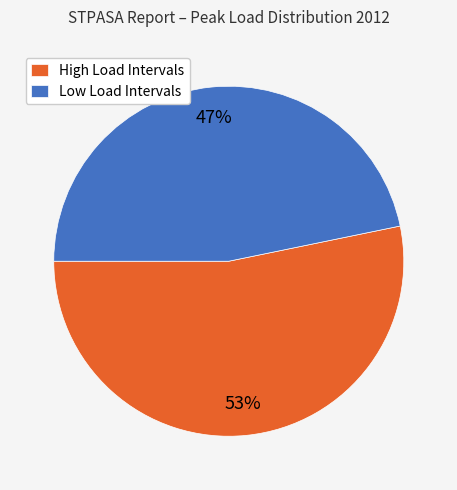

What percentage is the Low Load Intervals slice, to the nearest percent?

47%